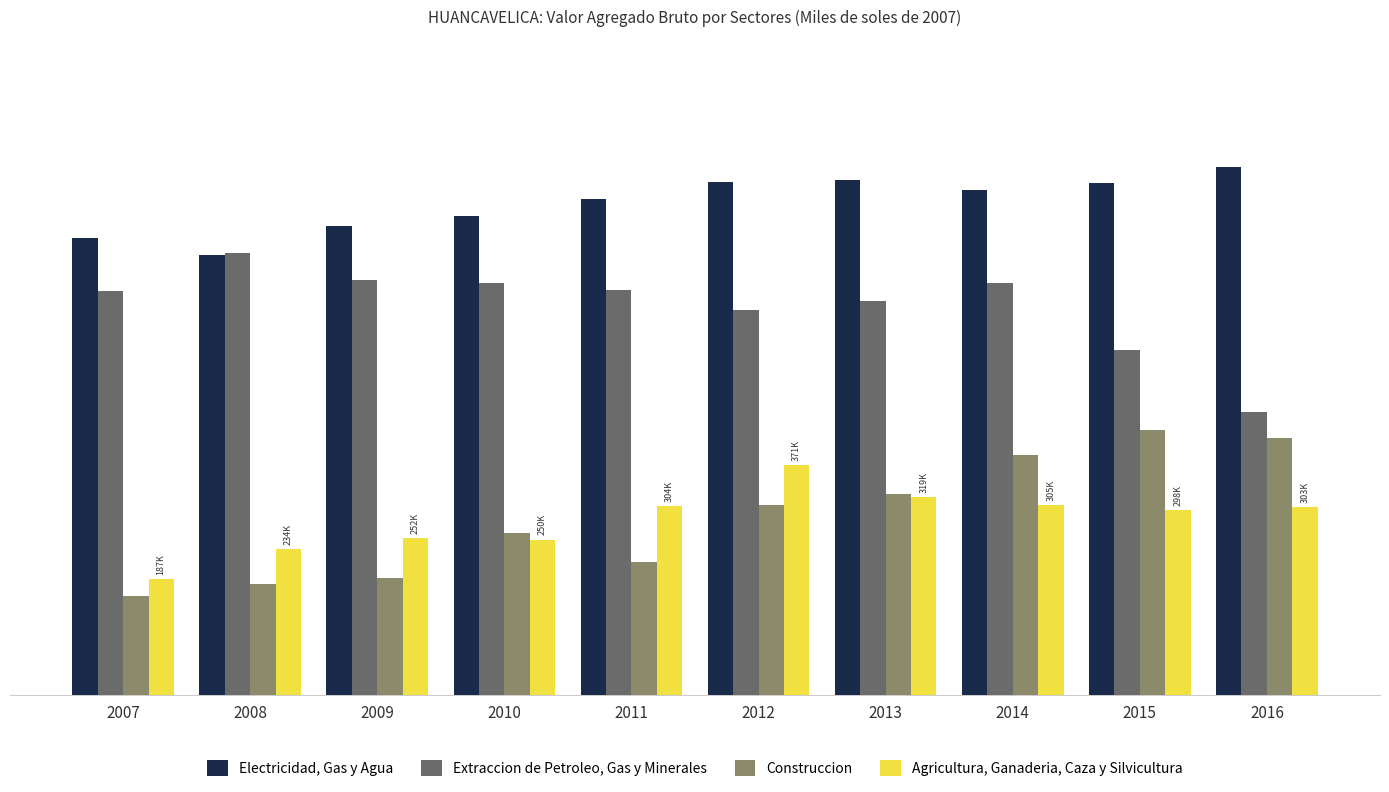

What is the greatest value displayed?

849758